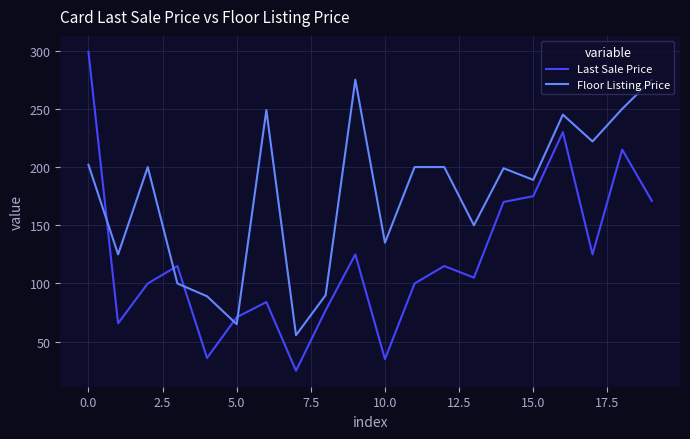

In Last Sale Price, how many points are higher than both neighbors (excluding endpoints)?

6